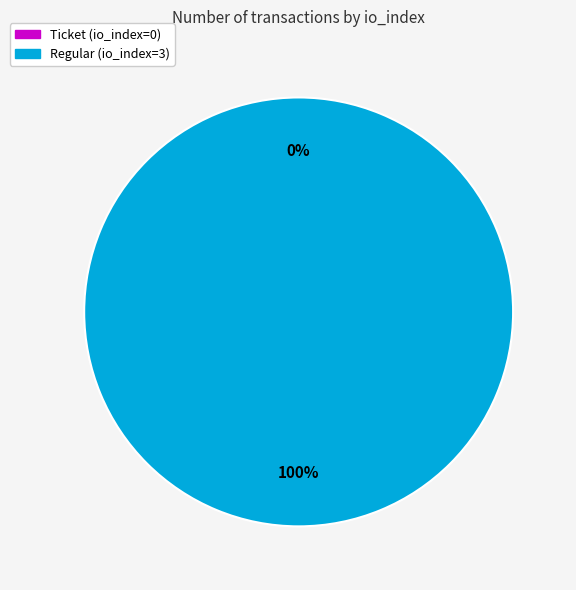

The Regular (io_index=3) slice represents 100% of the pie. True or false?

True